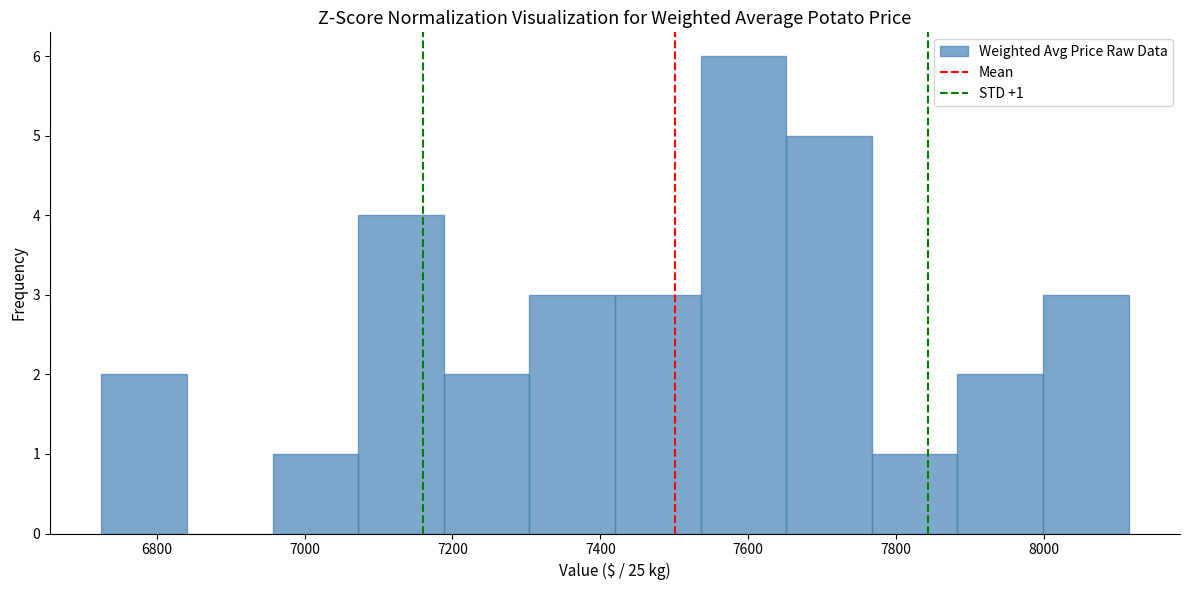

Which range on the x-axis has the tallest bar?

7540 to 7660